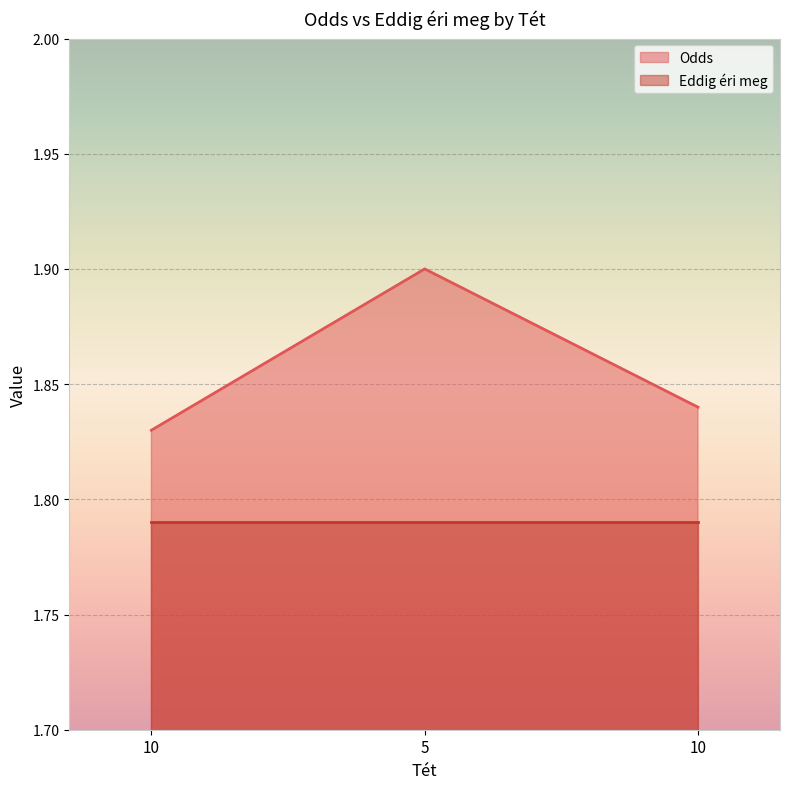

Between 10 and 10, which is larger?

10